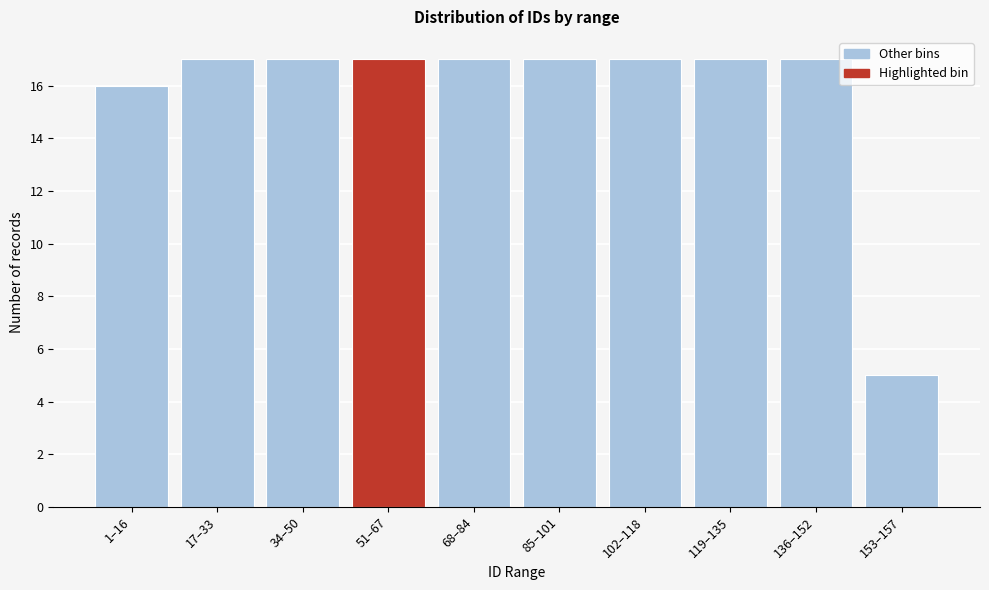

Reading left to right, transcribe all the data shown in this chart.

16	17	17	17	17	17	17	17	17	5